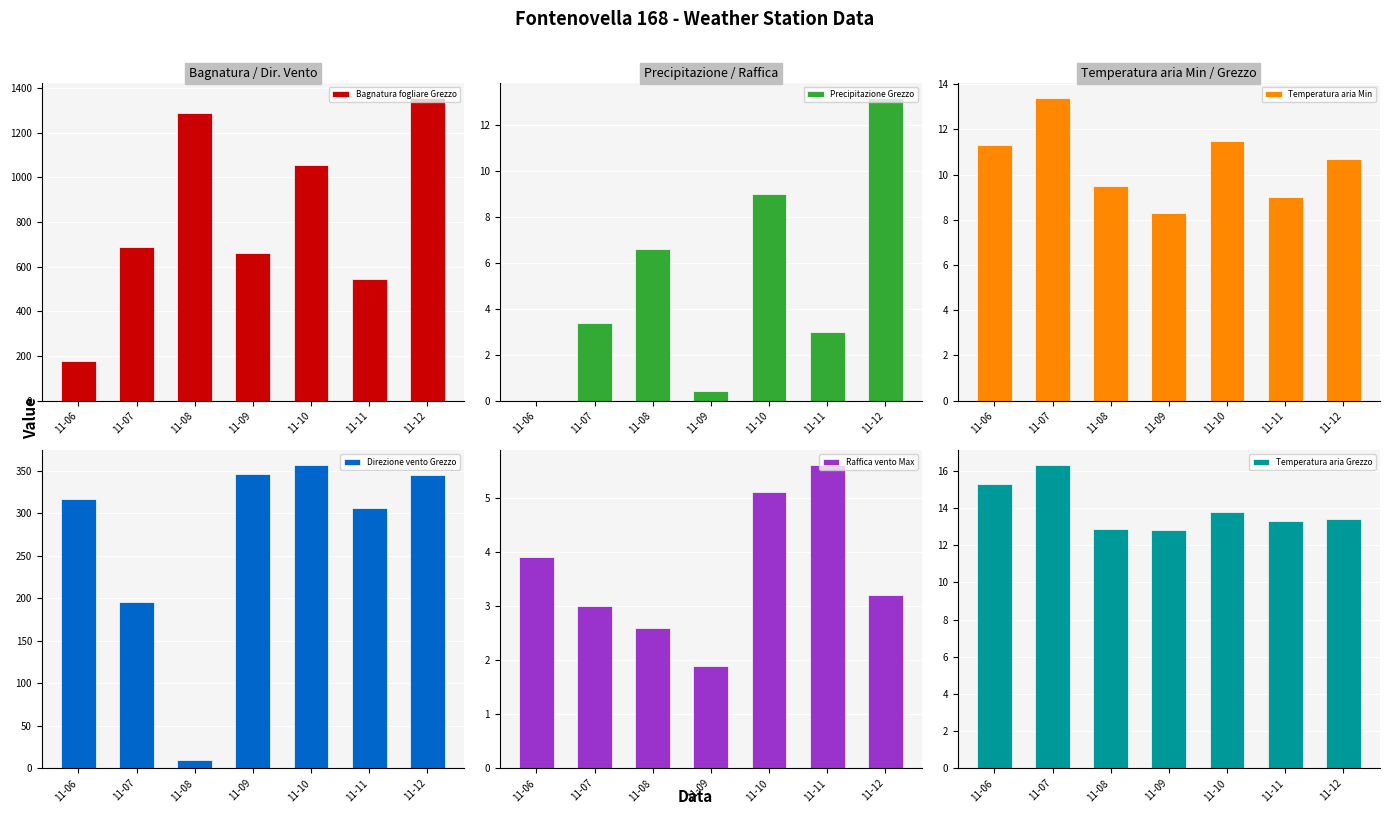

What is the difference between the Bagnatura fogliare Grezzo values at 11-12 and 11-10?

301.6